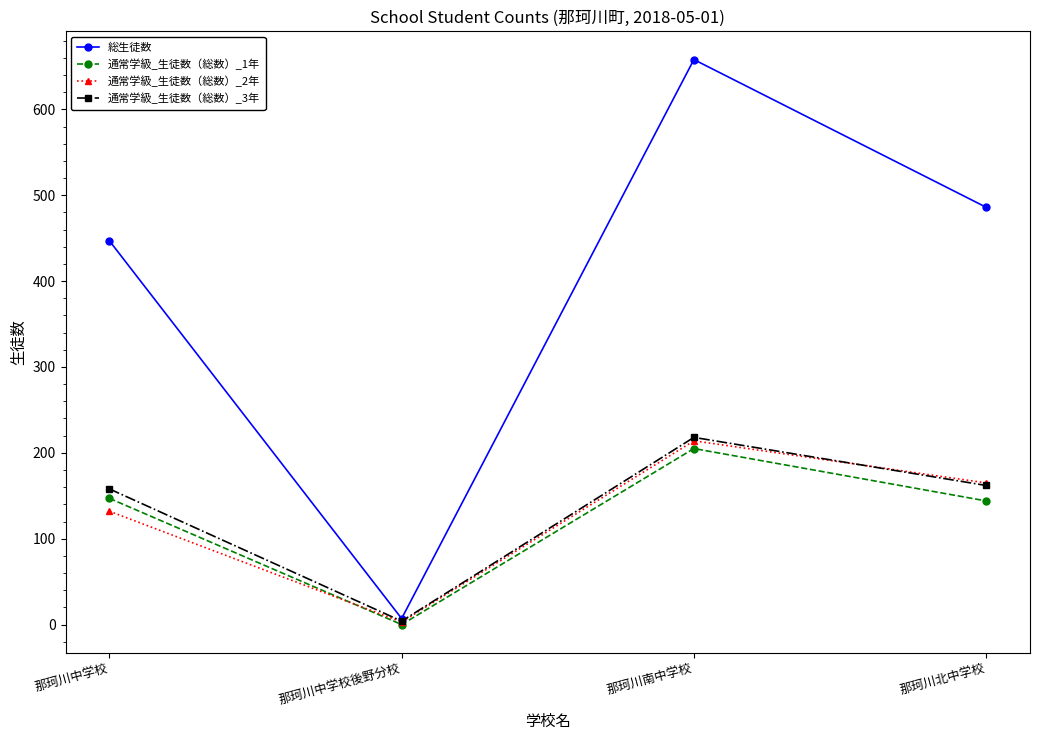

What is the total value across all series at 那珂川南中学校?

1295